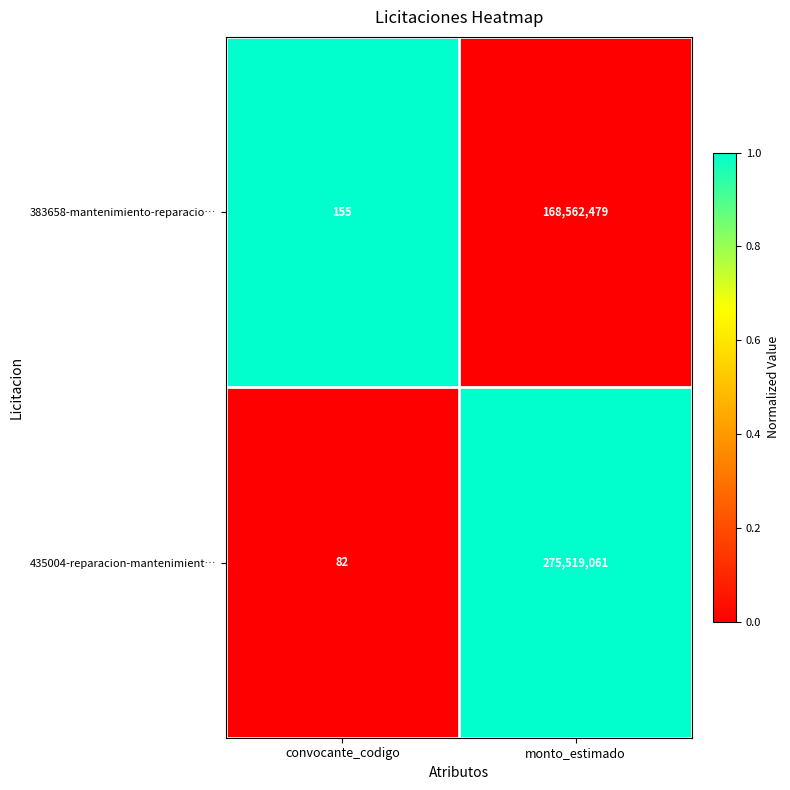

What is the average value of the 435004-reparacion-mantenimient… series?

137759572